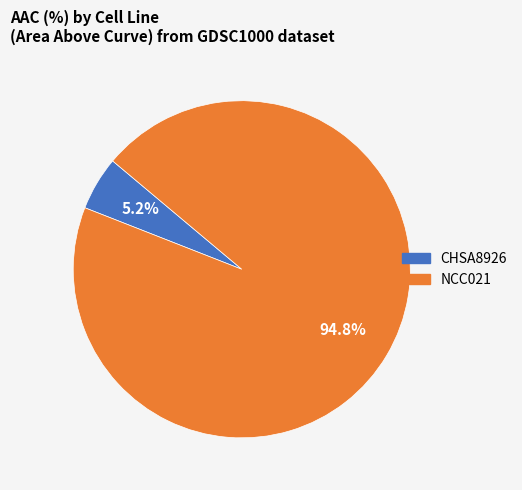

What portion of the pie excludes CHSA8926?

94.8%